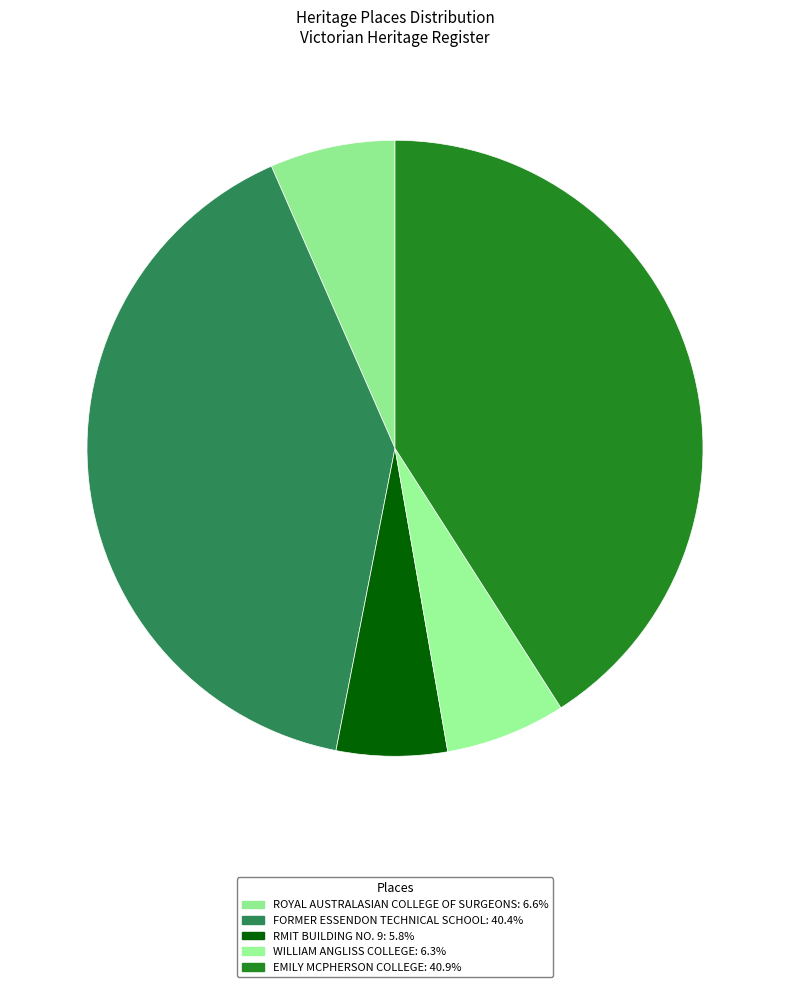

How many segments does this pie chart have?

5